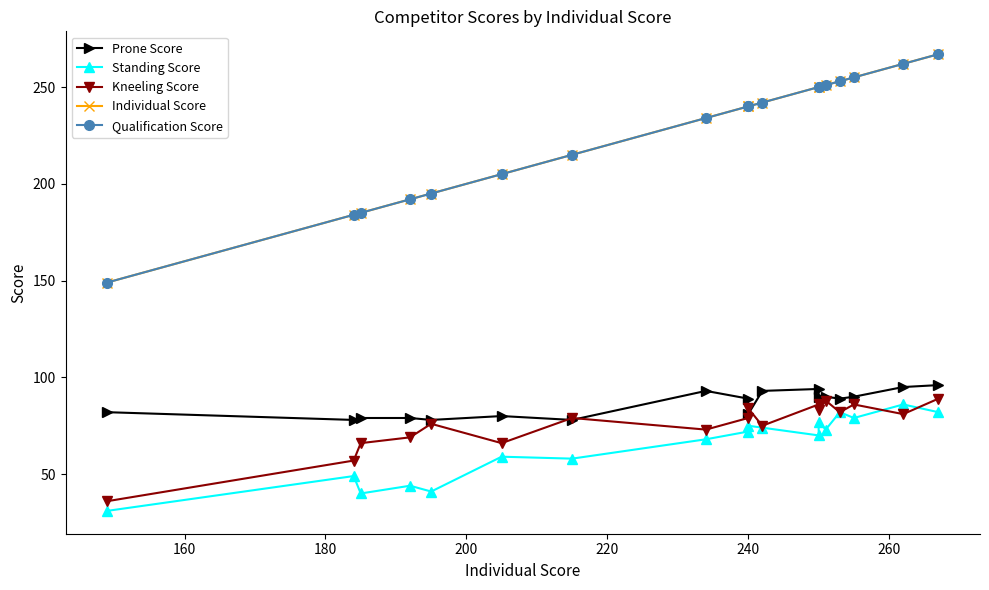

What is the smallest value displayed?

31